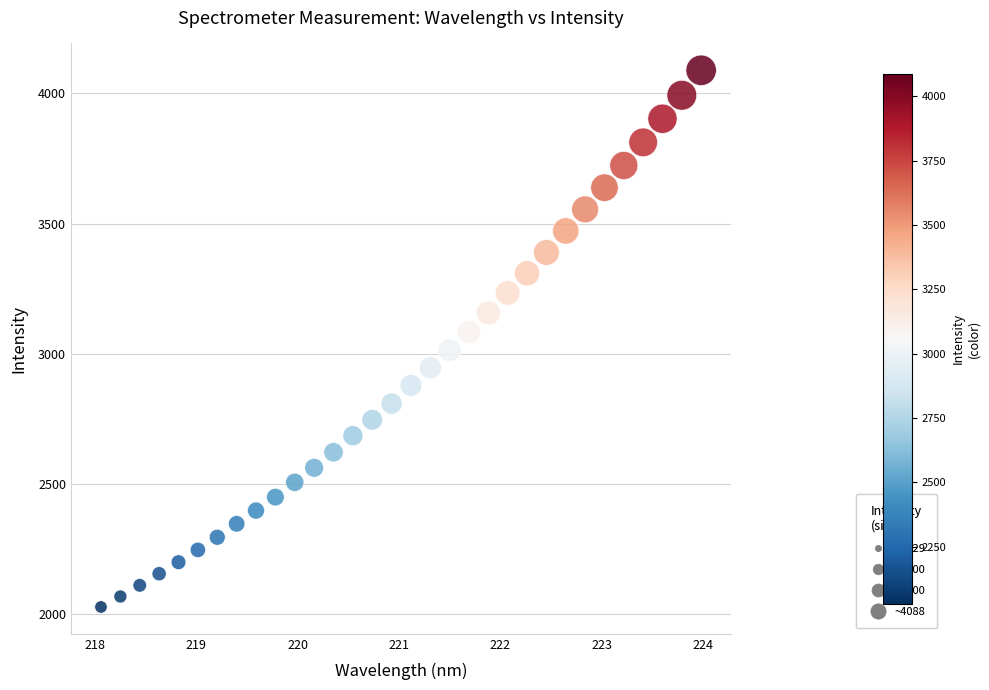

What is the range of X values (max minus min)?

5.9